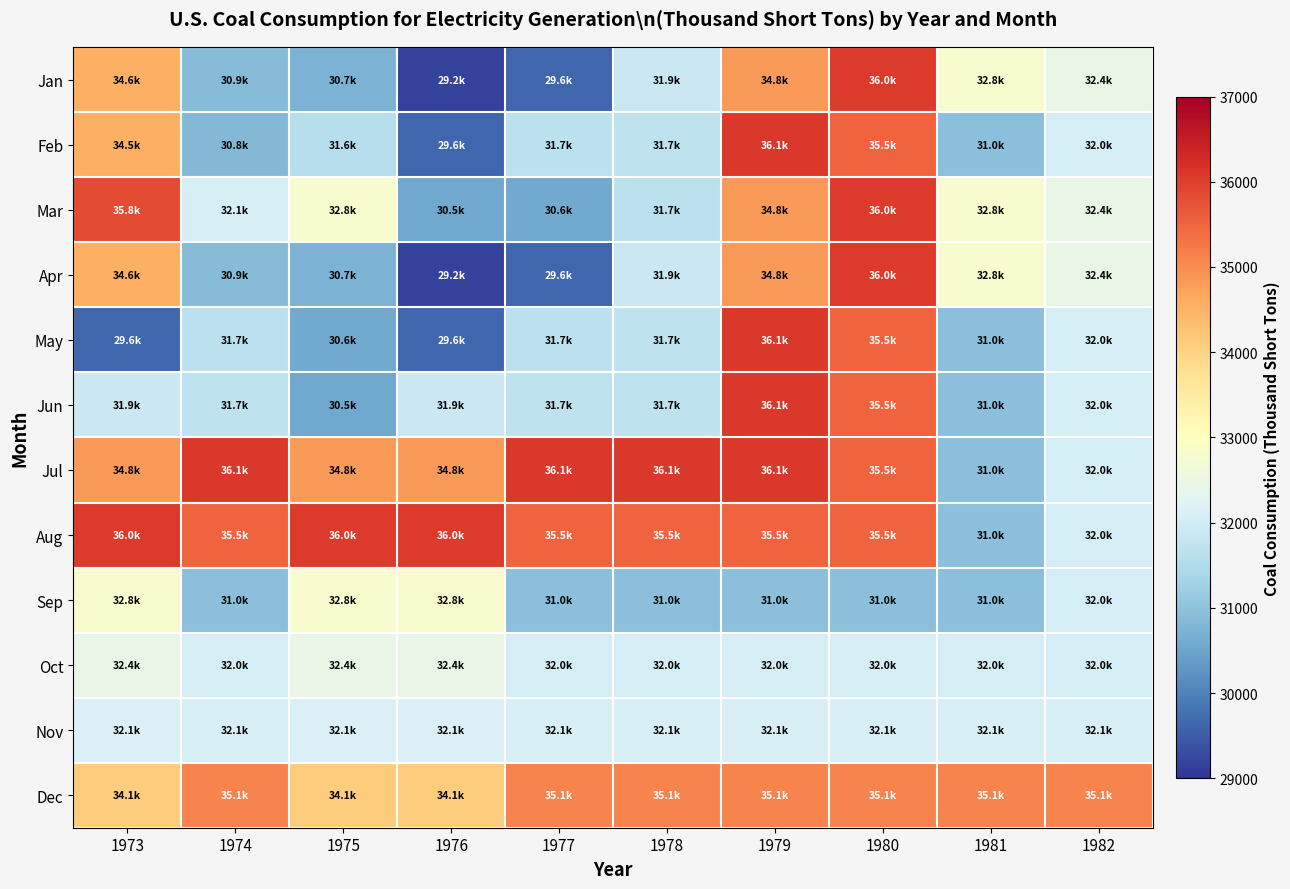

What is the minimum value shown in the chart?

29170.5